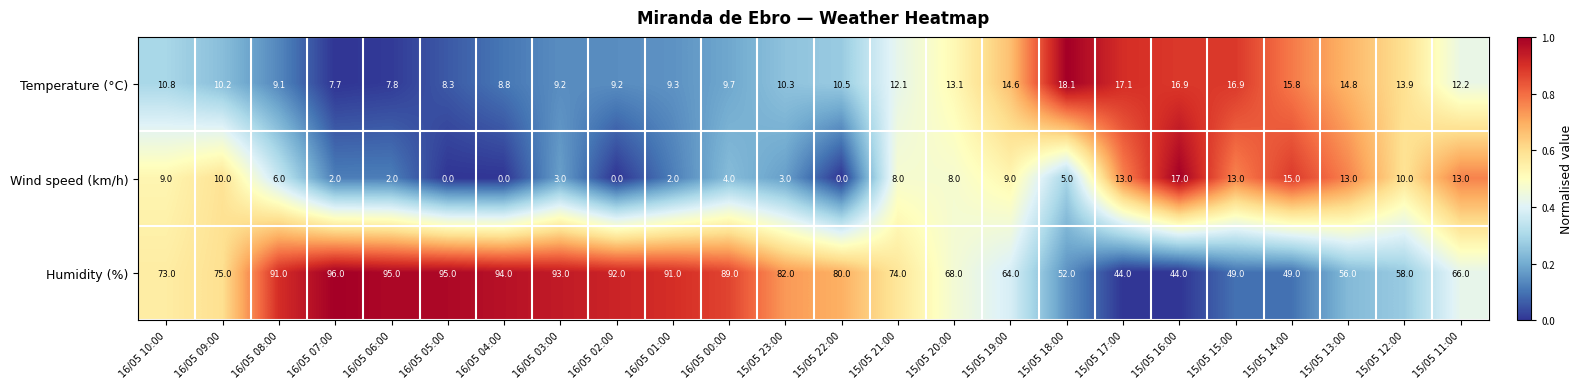

At 15/05 18:00, list the series in order from smallest to largest.

Wind speed (km/h), Temperature (°C), Humidity (%)